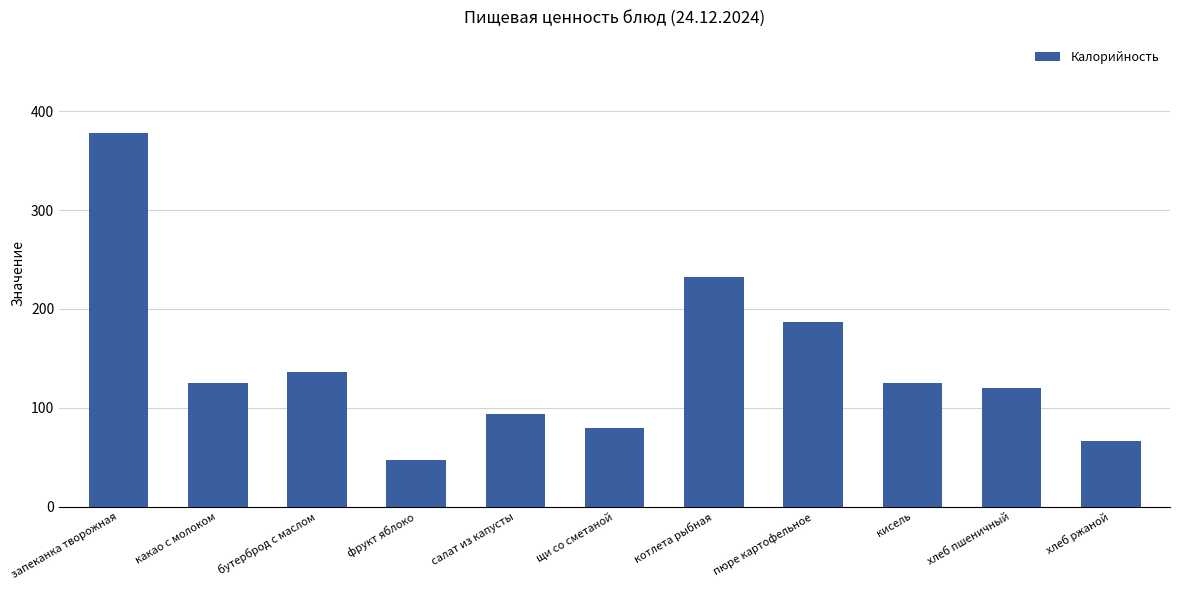

Which category has the highest value across all series?

запеканка творожная